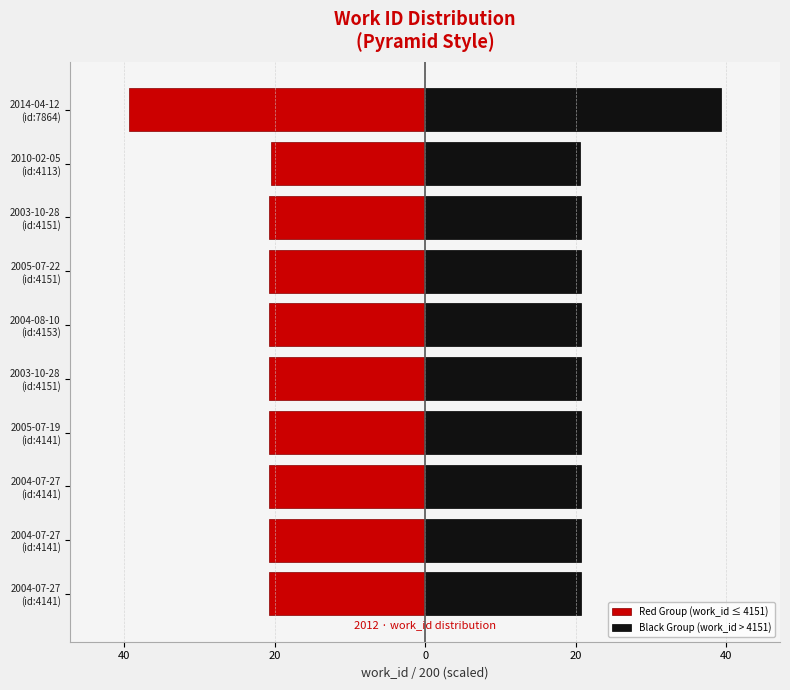

Rank the series by their average value, from highest to lowest.

Black Group (work_id > 4151), Red Group (work_id ≤ 4151)